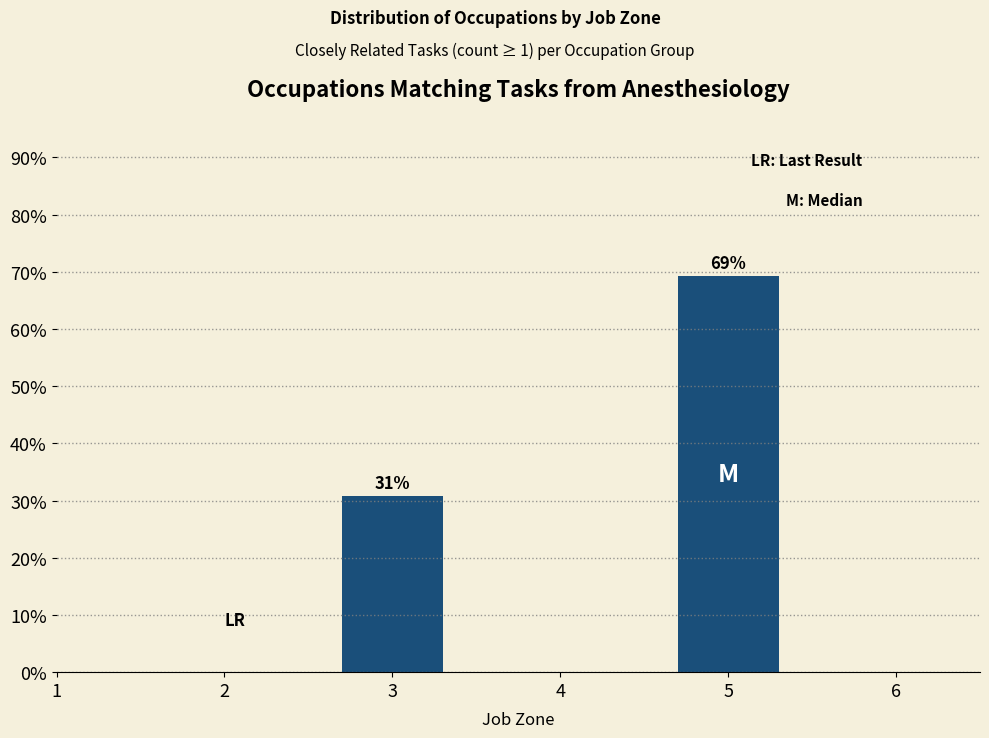

Which label corresponds to the largest value in the chart?

5